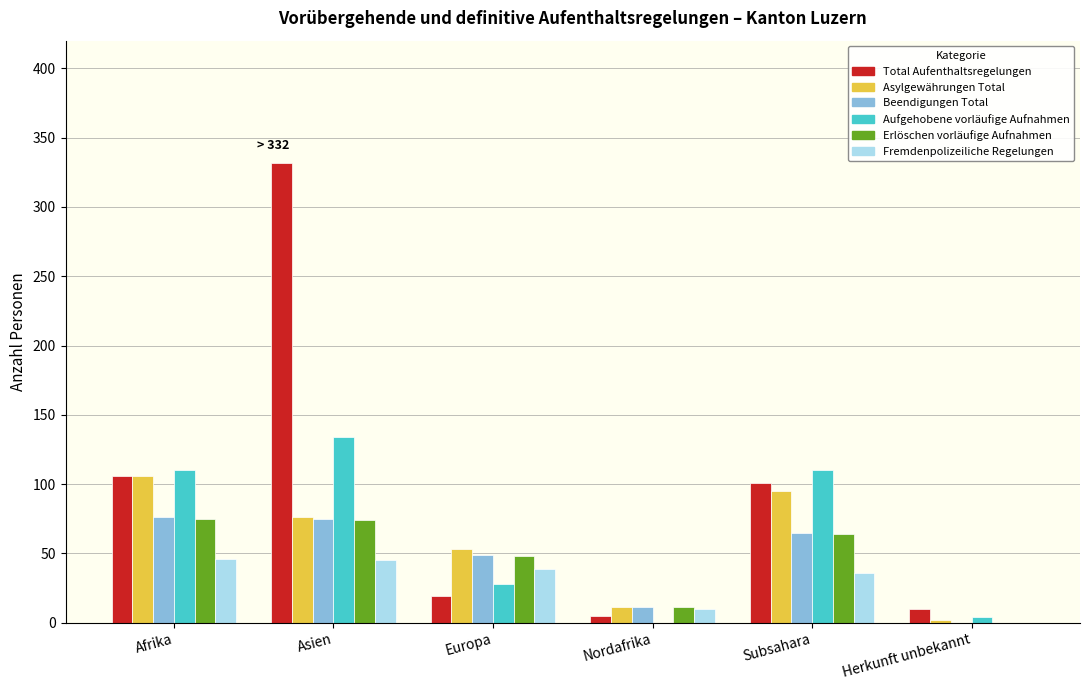

What is the maximum value shown in the chart?

332